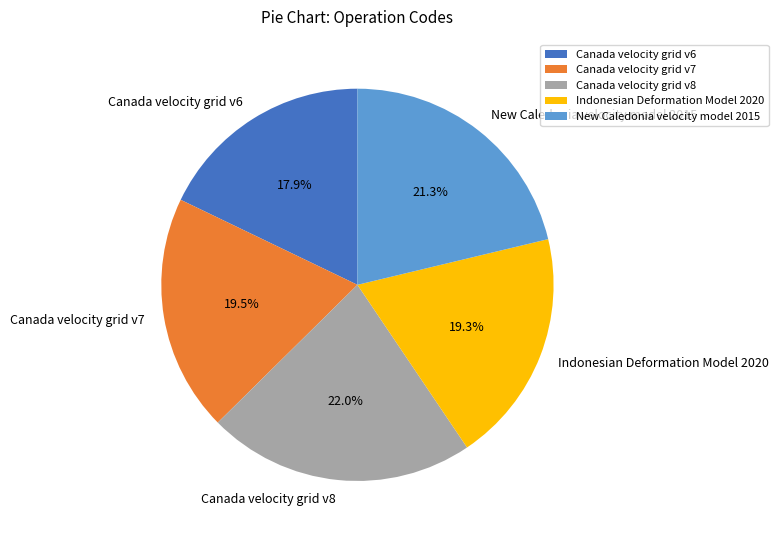

Count the number of slices in the pie.

5